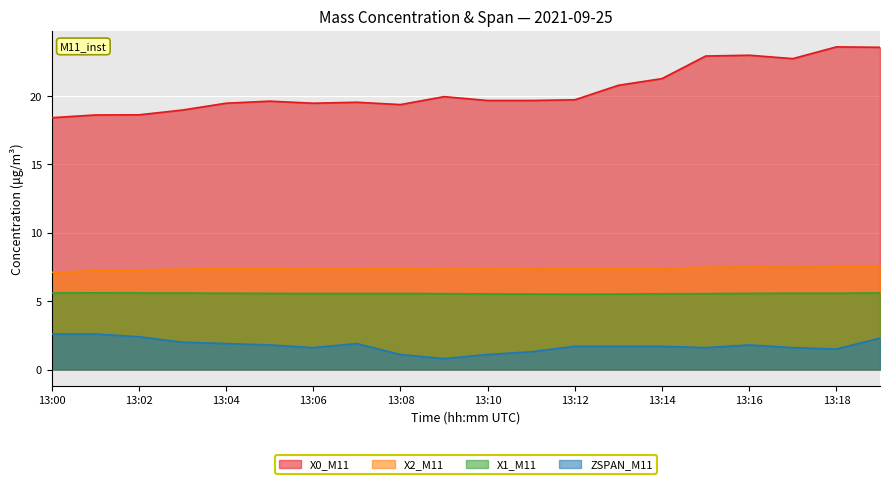

What is the value of the ZSPAN_M11 point at the 20th from the left?

2.3